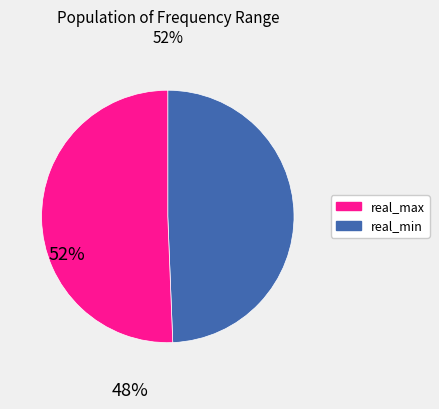

Does any single category account for the majority?

Yes